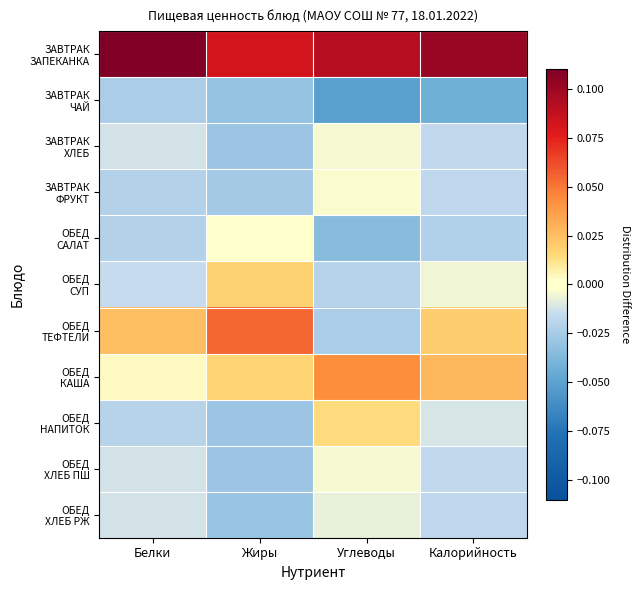

At which category is the sum across all series the highest?

Калорийность